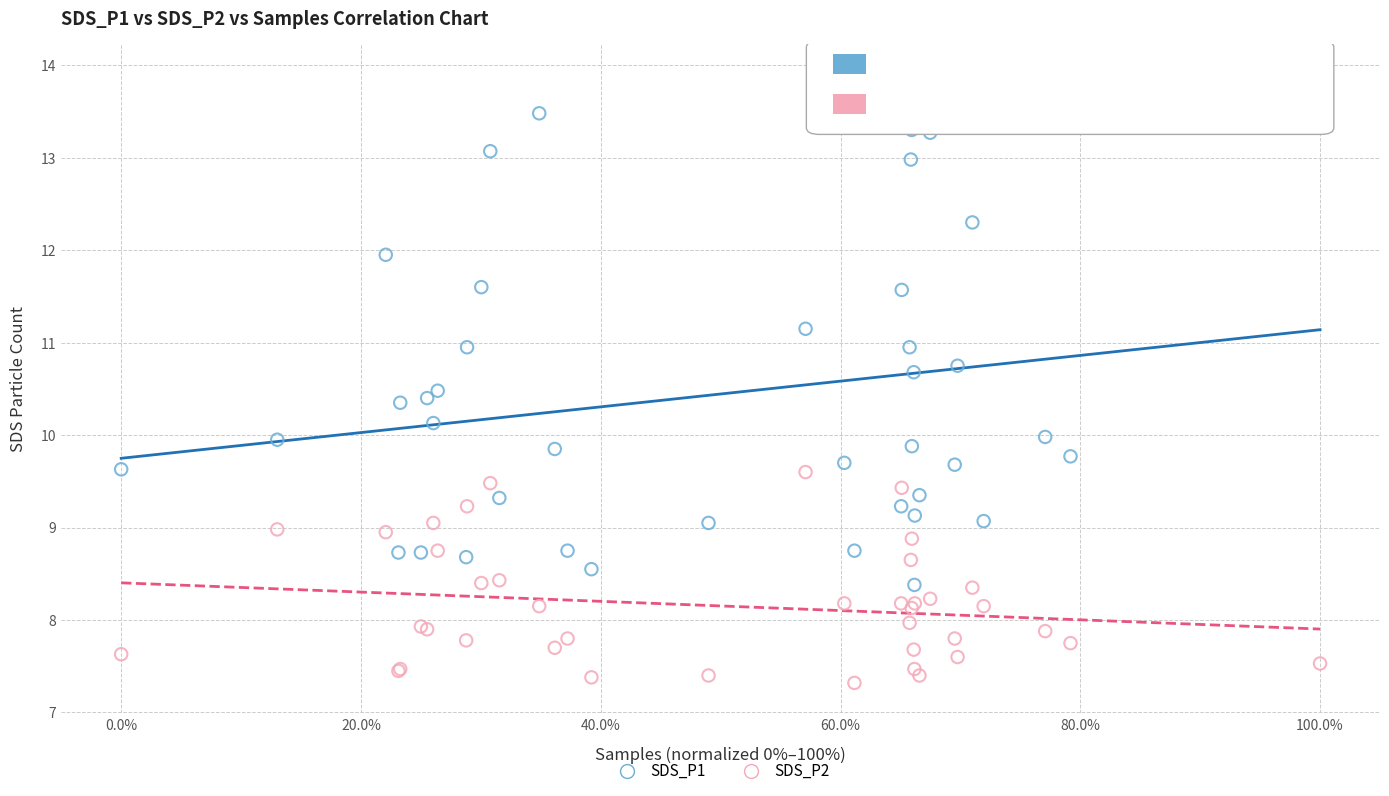

Which series contains the lowest Y value?

SDS_P2